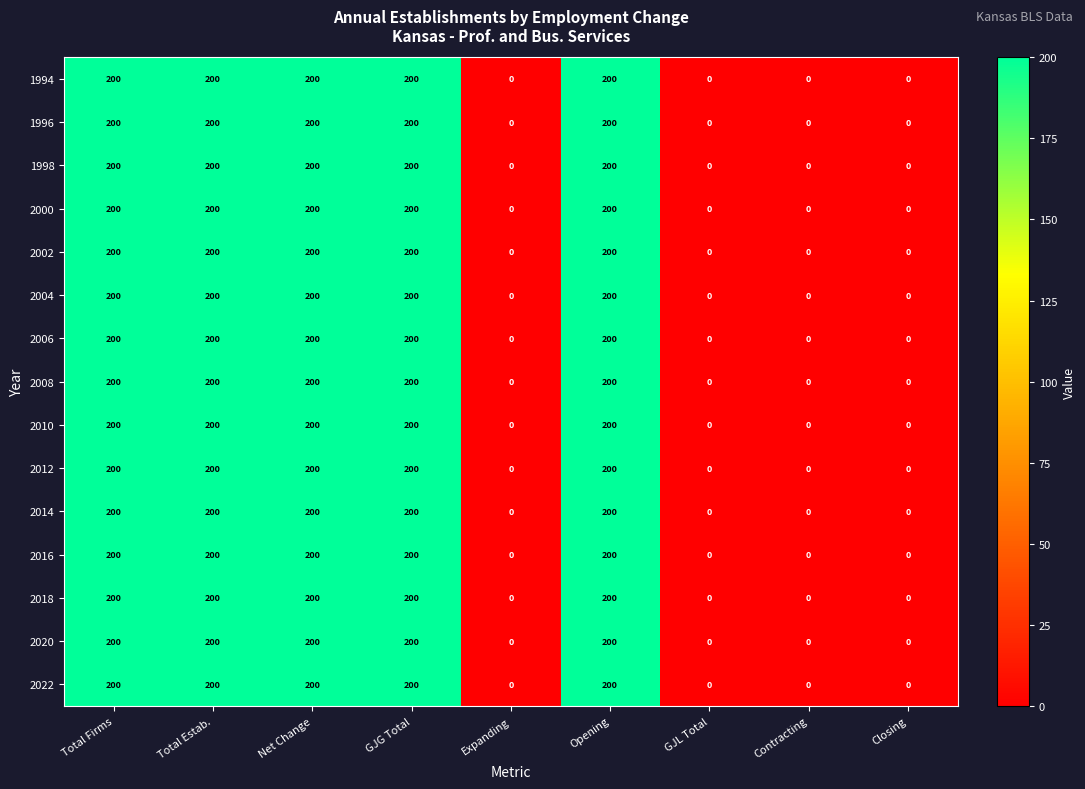

Is it true that 2018 equals 200 at Total Estab.?

True